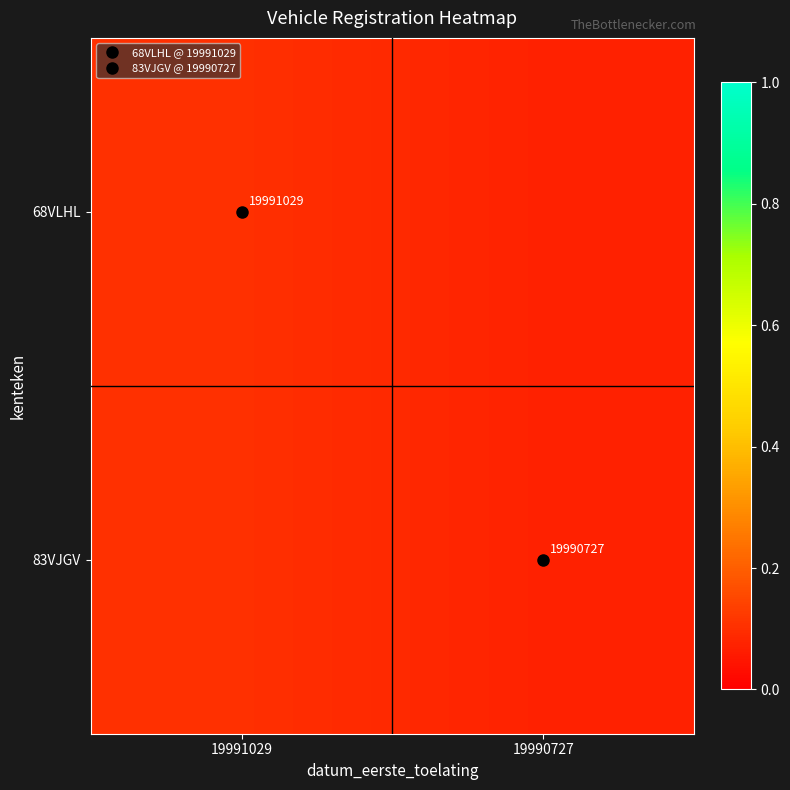

At 19991029, list the series in order from largest to smallest.

68VLHL, 83VJGV